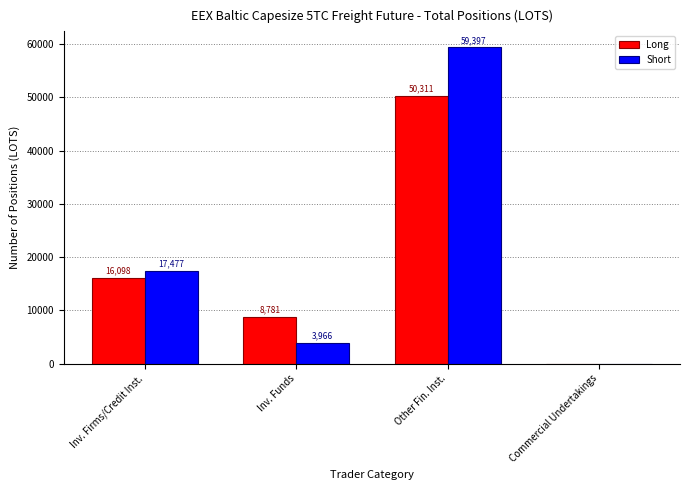

How many positive values does the Long series have?

3